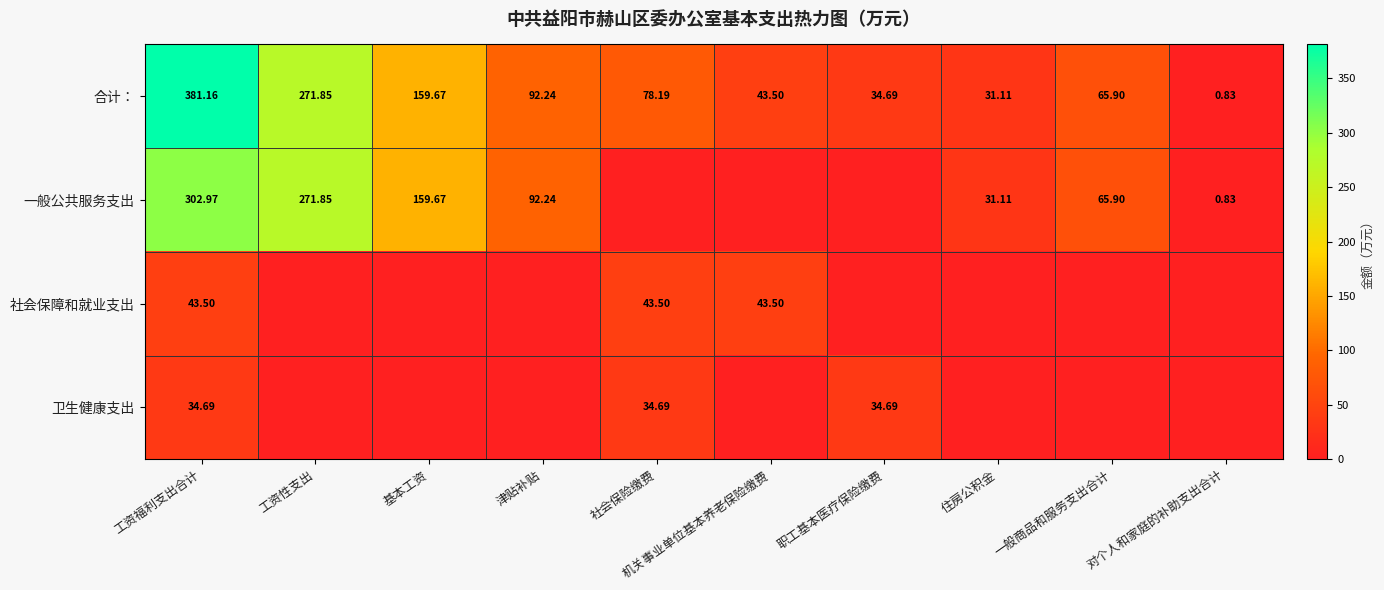

Is the value of 合计： at 基本工资 greater than the value of 一般公共服务支出 at 一般商品和服务支出合计?

Yes